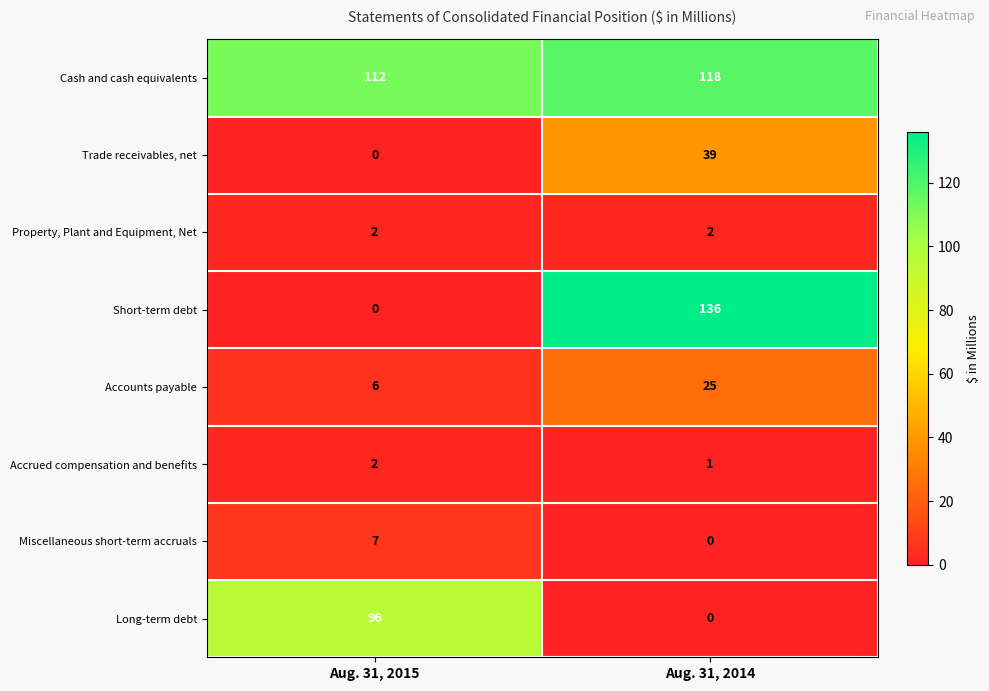

Reading left to right, what are all the values shown in this chart?

Cash and cash equivalents: 112	118
Trade receivables, net: 0	39
Property, Plant and Equipment, Net: 2	2
Short-term debt: 0	136
Accounts payable: 6	25
Accrued compensation and benefits: 2	1
Miscellaneous short-term accruals: 7	0
Long-term debt: 96	0